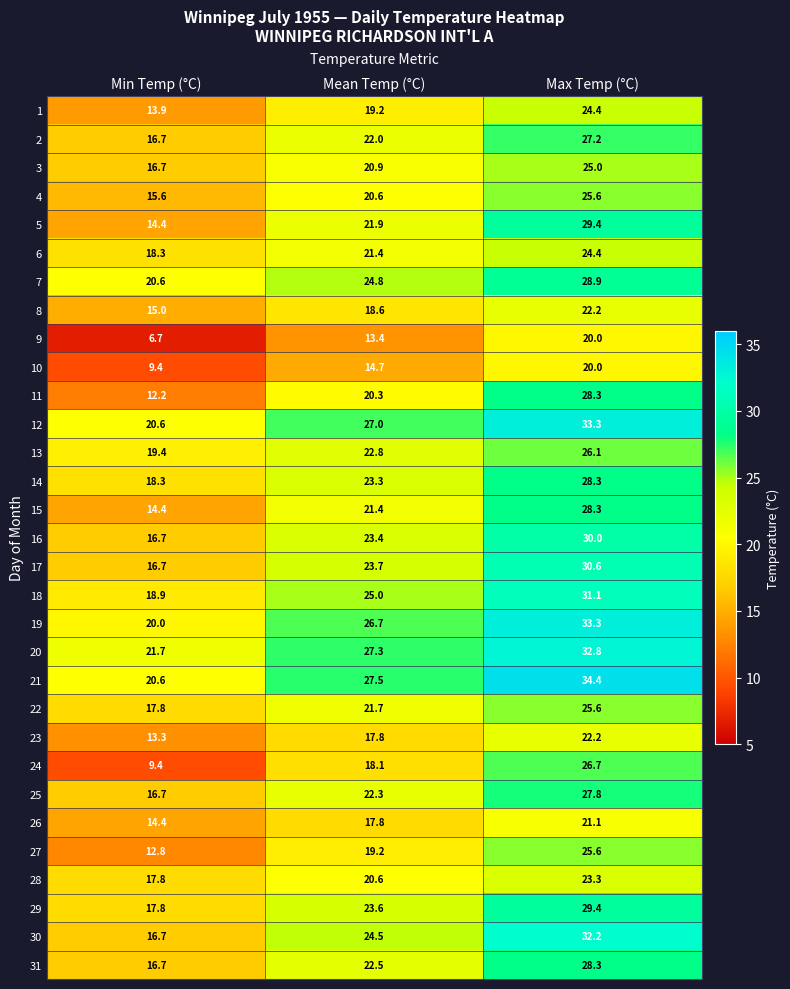

The value of 7 at Min Temp (°C) is 31.4. True or false?

False